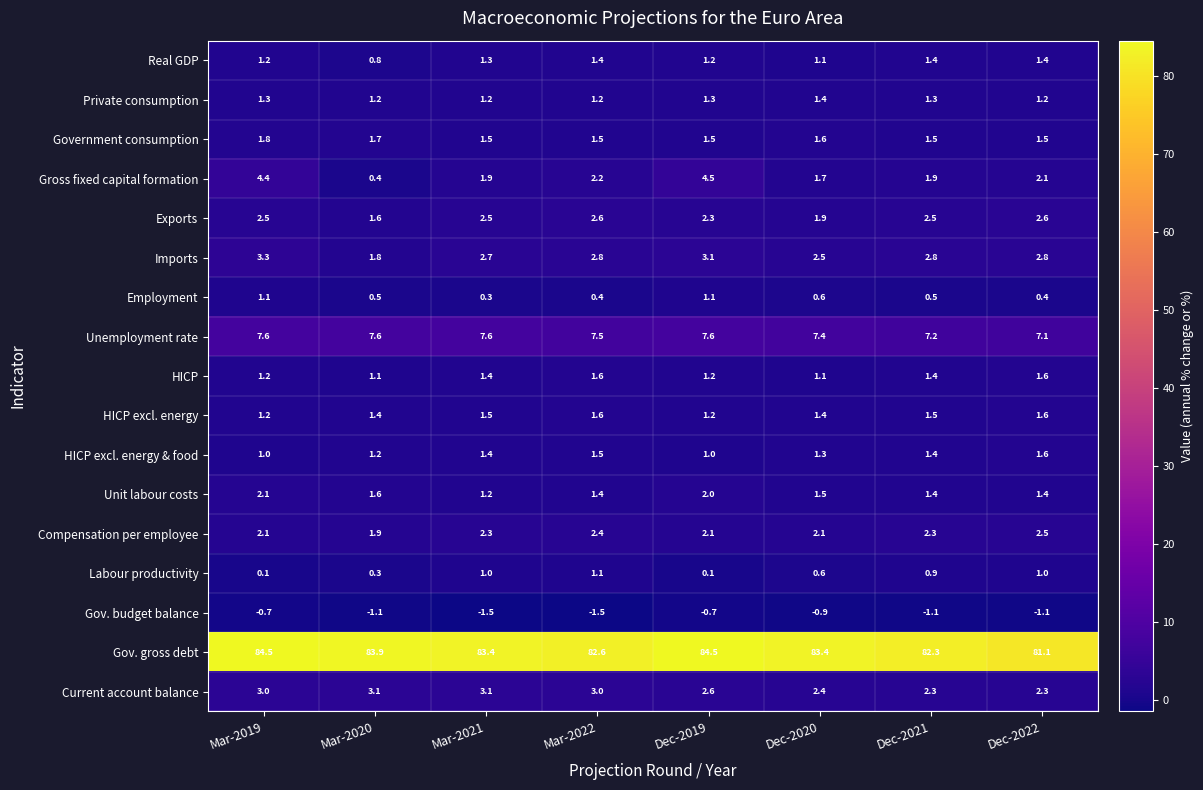

How many Exports values are between 2 and 3?

6